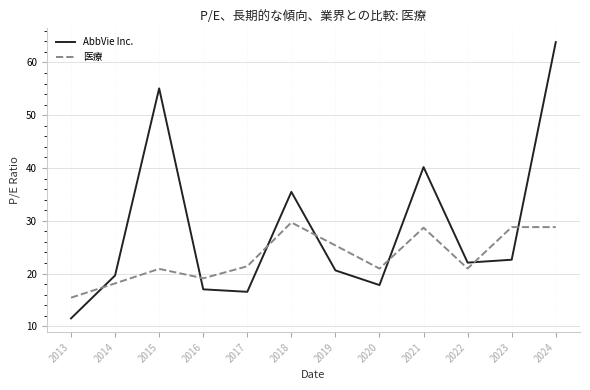

True or false: AbbVie Inc. and 医療 cross at least once.

True